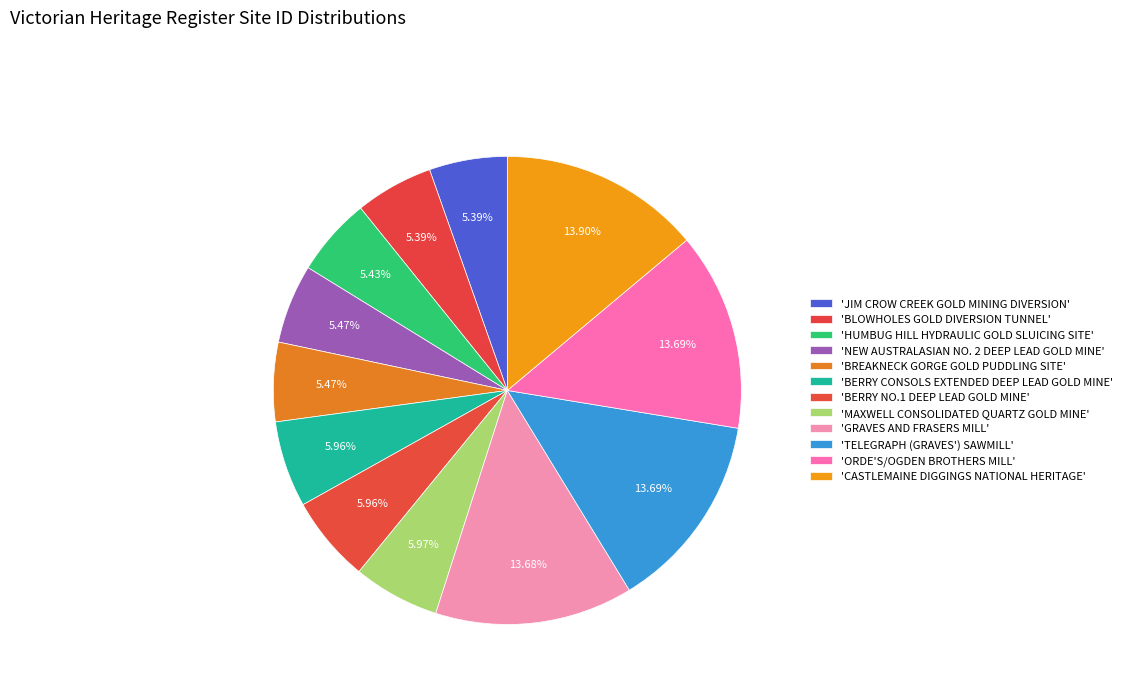

How many segments does this pie chart have?

12